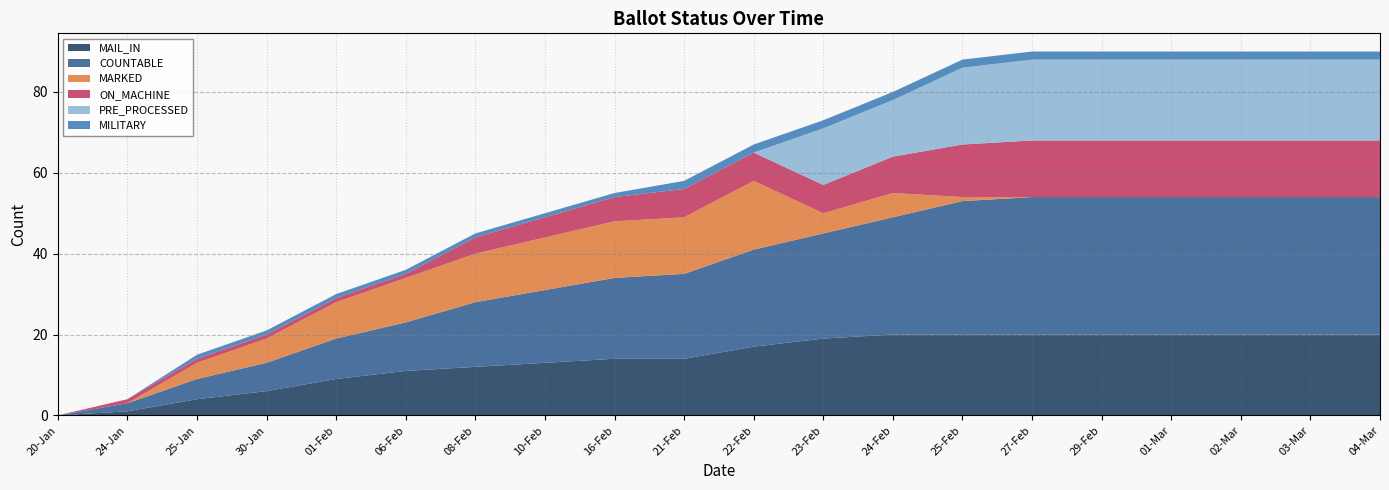

Reading left to right, list all the values displayed in this chart.

COUNTABLE: 20-Jan=0	24-Jan=2	25-Jan=5	30-Jan=7	01-Feb=10	06-Feb=12	08-Feb=16	10-Feb=18	16-Feb=20	21-Feb=21	22-Feb=24	23-Feb=26	24-Feb=29	25-Feb=33	27-Feb=34	29-Feb=34	01-Mar=34	02-Mar=34	03-Mar=34	04-Mar=34
MAIL_IN: 20-Jan=0	24-Jan=1	25-Jan=4	30-Jan=6	01-Feb=9	06-Feb=11	08-Feb=12	10-Feb=13	16-Feb=14	21-Feb=14	22-Feb=17	23-Feb=19	24-Feb=20	25-Feb=20	27-Feb=20	29-Feb=20	01-Mar=20	02-Mar=20	03-Mar=20	04-Mar=20
MARKED: 20-Jan=0	24-Jan=0	25-Jan=4	30-Jan=6	01-Feb=9	06-Feb=11	08-Feb=12	10-Feb=13	16-Feb=14	21-Feb=14	22-Feb=17	23-Feb=5	24-Feb=6	25-Feb=1	27-Feb=0	29-Feb=0	01-Mar=0	02-Mar=0	03-Mar=0	04-Mar=0
ON_MACHINE: 20-Jan=0	24-Jan=1	25-Jan=1	30-Jan=1	01-Feb=1	06-Feb=1	08-Feb=4	10-Feb=5	16-Feb=6	21-Feb=7	22-Feb=7	23-Feb=7	24-Feb=9	25-Feb=13	27-Feb=14	29-Feb=14	01-Mar=14	02-Mar=14	03-Mar=14	04-Mar=14
PRE_PROCESSED: 20-Jan=0	24-Jan=0	25-Jan=0	30-Jan=0	01-Feb=0	06-Feb=0	08-Feb=0	10-Feb=0	16-Feb=0	21-Feb=0	22-Feb=0	23-Feb=14	24-Feb=14	25-Feb=19	27-Feb=20	29-Feb=20	01-Mar=20	02-Mar=20	03-Mar=20	04-Mar=20
MILITARY: 20-Jan=0	24-Jan=0	25-Jan=1	30-Jan=1	01-Feb=1	06-Feb=1	08-Feb=1	10-Feb=1	16-Feb=1	21-Feb=2	22-Feb=2	23-Feb=2	24-Feb=2	25-Feb=2	27-Feb=2	29-Feb=2	01-Mar=2	02-Mar=2	03-Mar=2	04-Mar=2